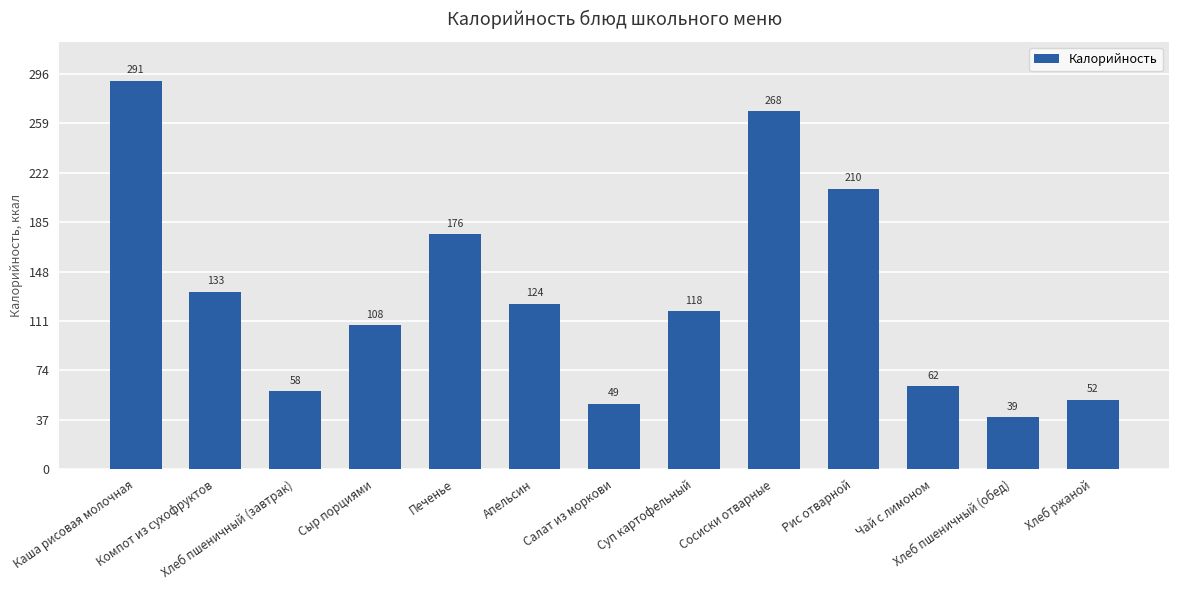

Rank the categories by value from lowest to highest.

Хлеб пшеничный (обед), Салат из моркови, Хлеб ржаной, Хлеб пшеничный (завтрак), Чай с лимоном, Сыр порциями, Суп картофельный, Апельсин, Компот из сухофруктов, Печенье, Рис отварной, Сосиски отварные, Каша рисовая молочная